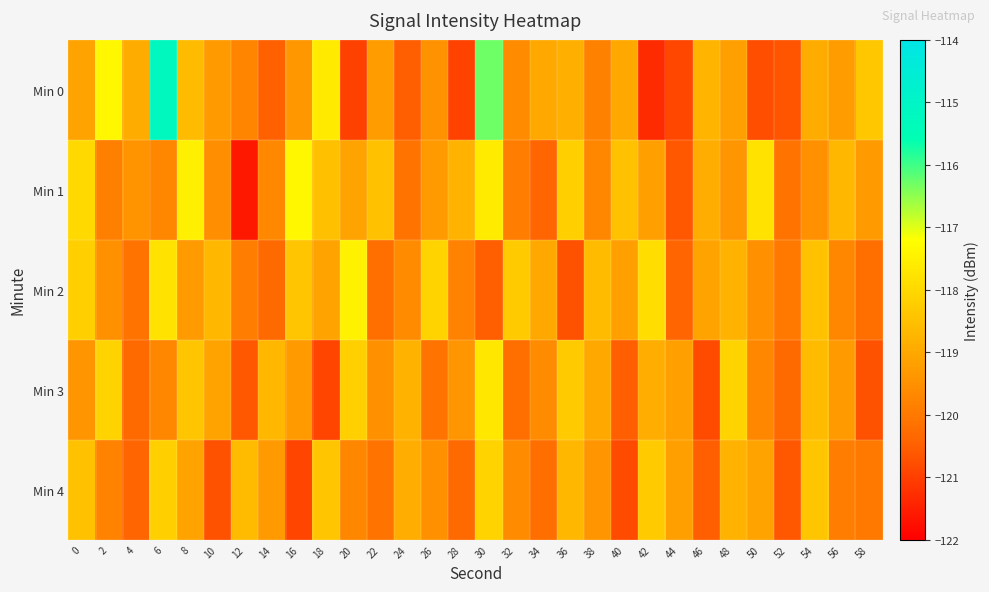

Which label corresponds to the largest value in the chart?

6